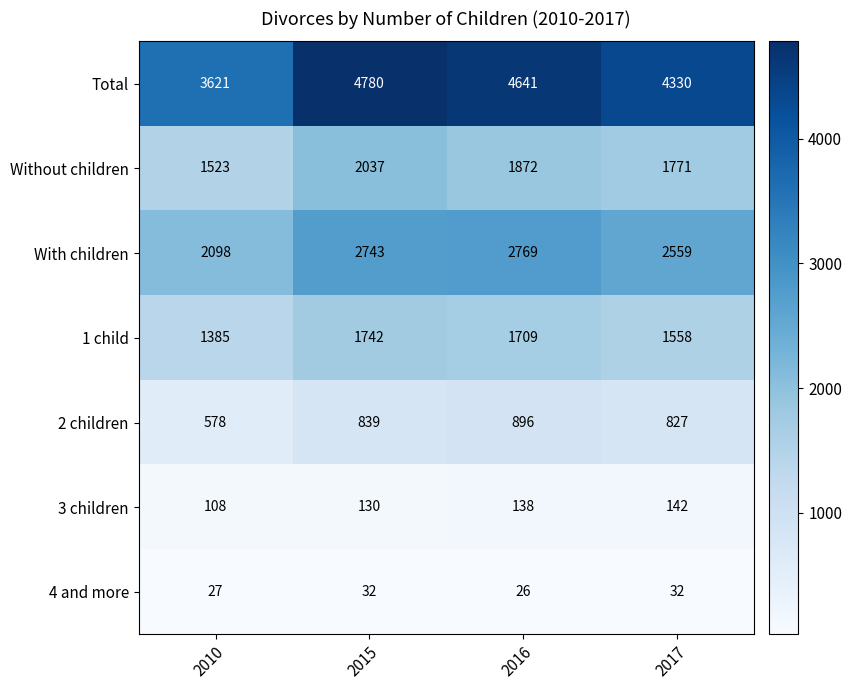

What is the difference between the highest and lowest values at 2010?

3594